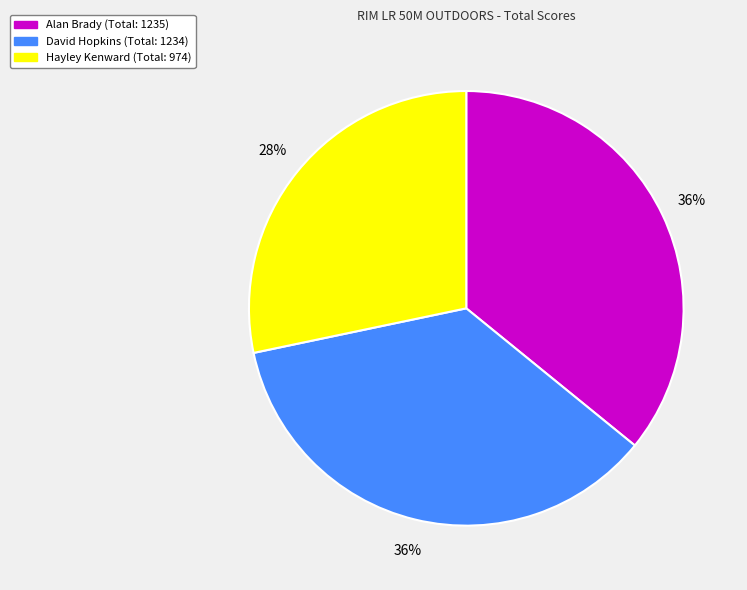

Is Alan Brady the majority of the pie?

No